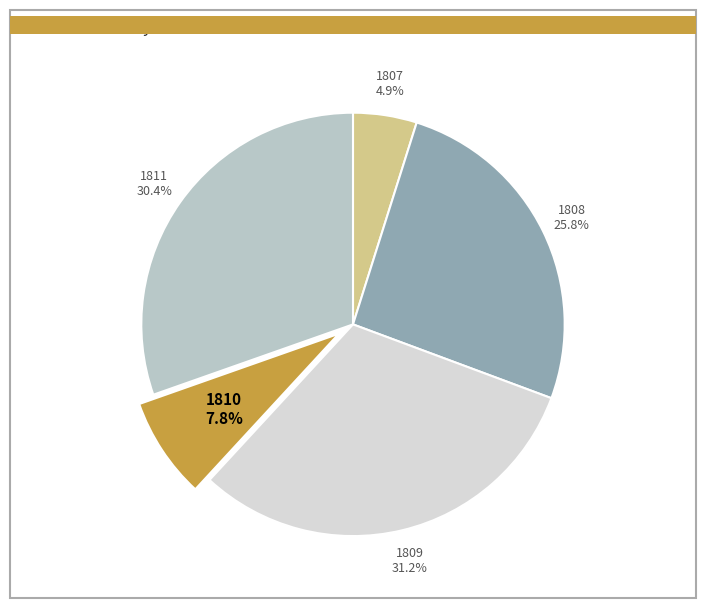

To the nearest percent, what is the average slice percentage?

20%